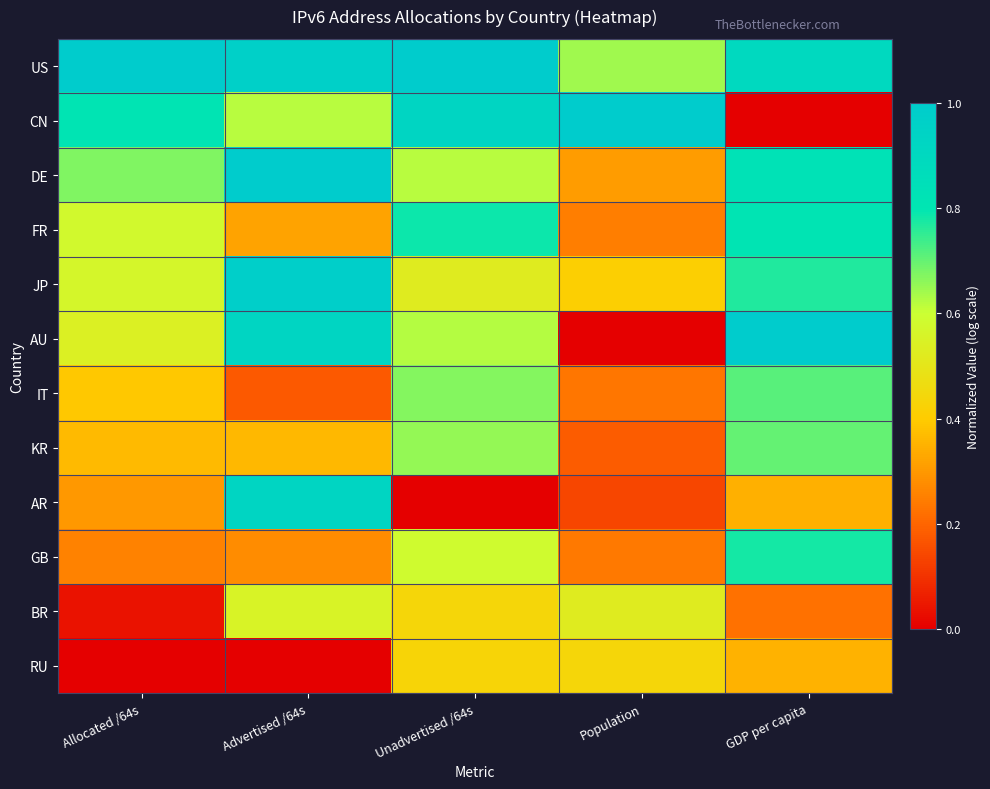

Which series has the largest total across all categories?

US